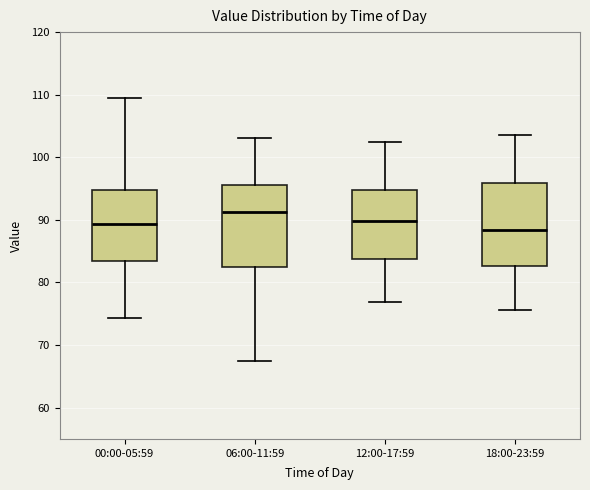

Reading left to right, read every box against the y-axis: the position of its median line, the range the box covers, and the ends of its whiskers. The values are not printed on the chart, so give them approximately, as read against the axis.

00:00-05:59: median 89, box 83 to 95, whiskers 74 to 109
06:00-11:59: median 91, box 82 to 96, whiskers 68 to 103
12:00-17:59: median 90, box 84 to 95, whiskers 77 to 102
18:00-23:59: median 88, box 83 to 96, whiskers 76 to 104